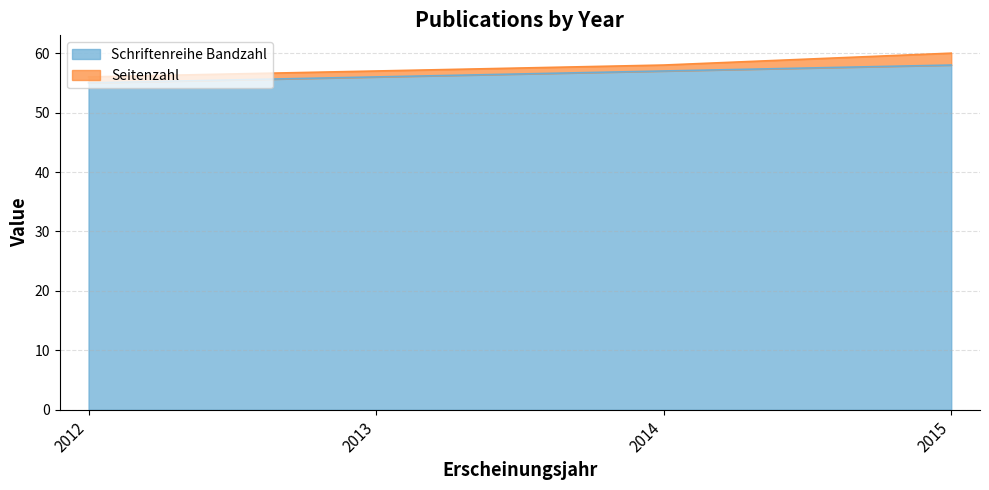

What is the average value?

56